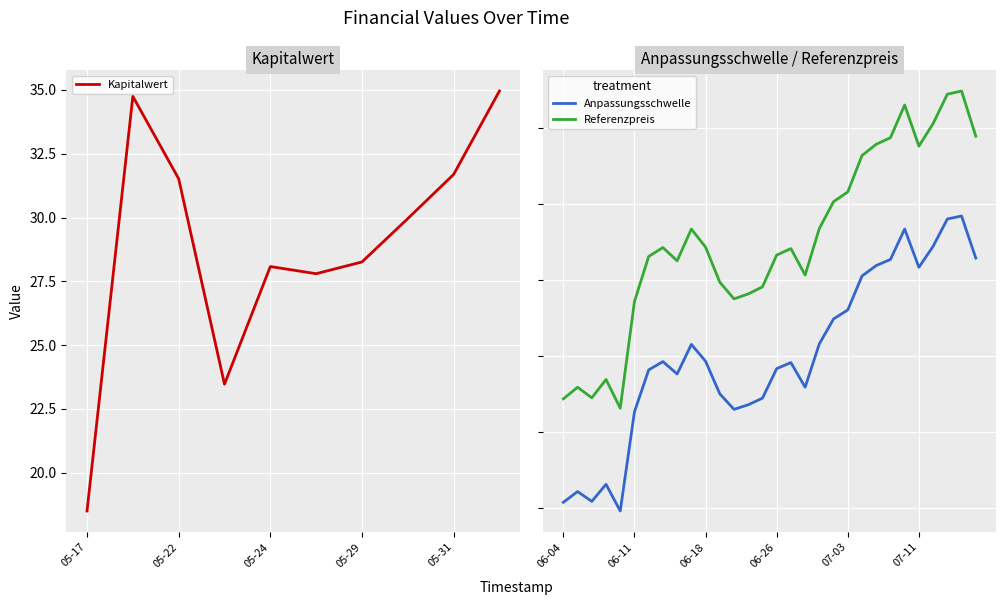

Which has a higher value, 2024-06-03 or 2024-05-22?

2024-06-03